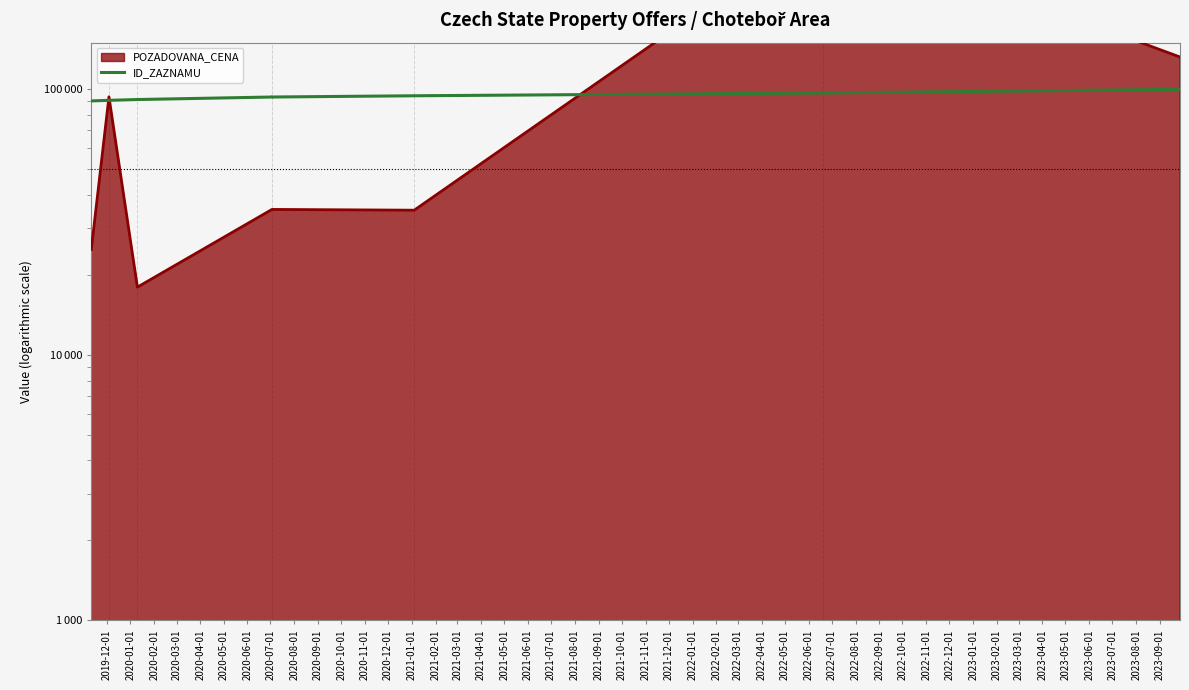

What value does the data have at 2020-05-01, to the nearest 10?

94340